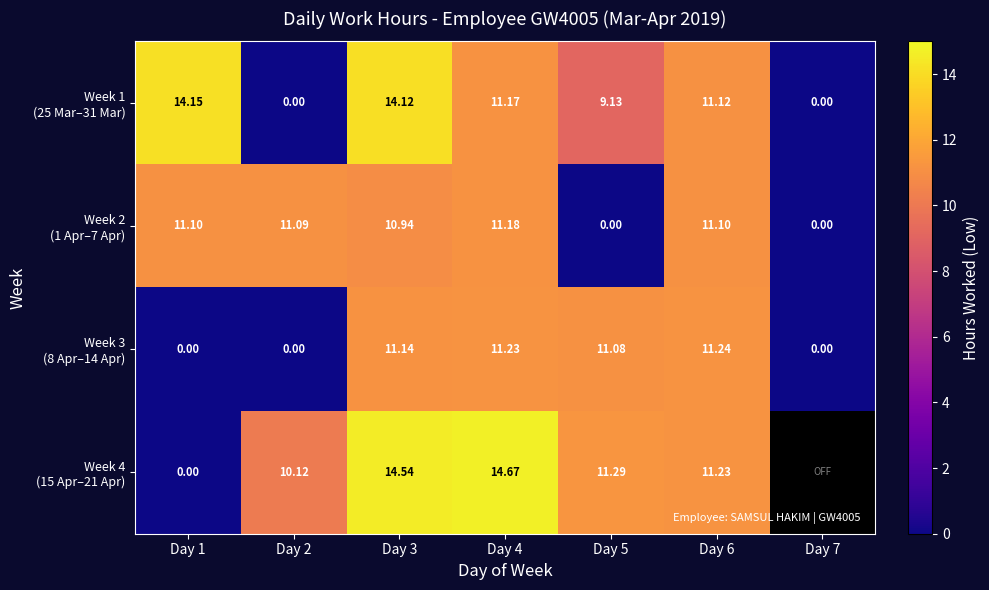

How many series are shown in this chart?

4